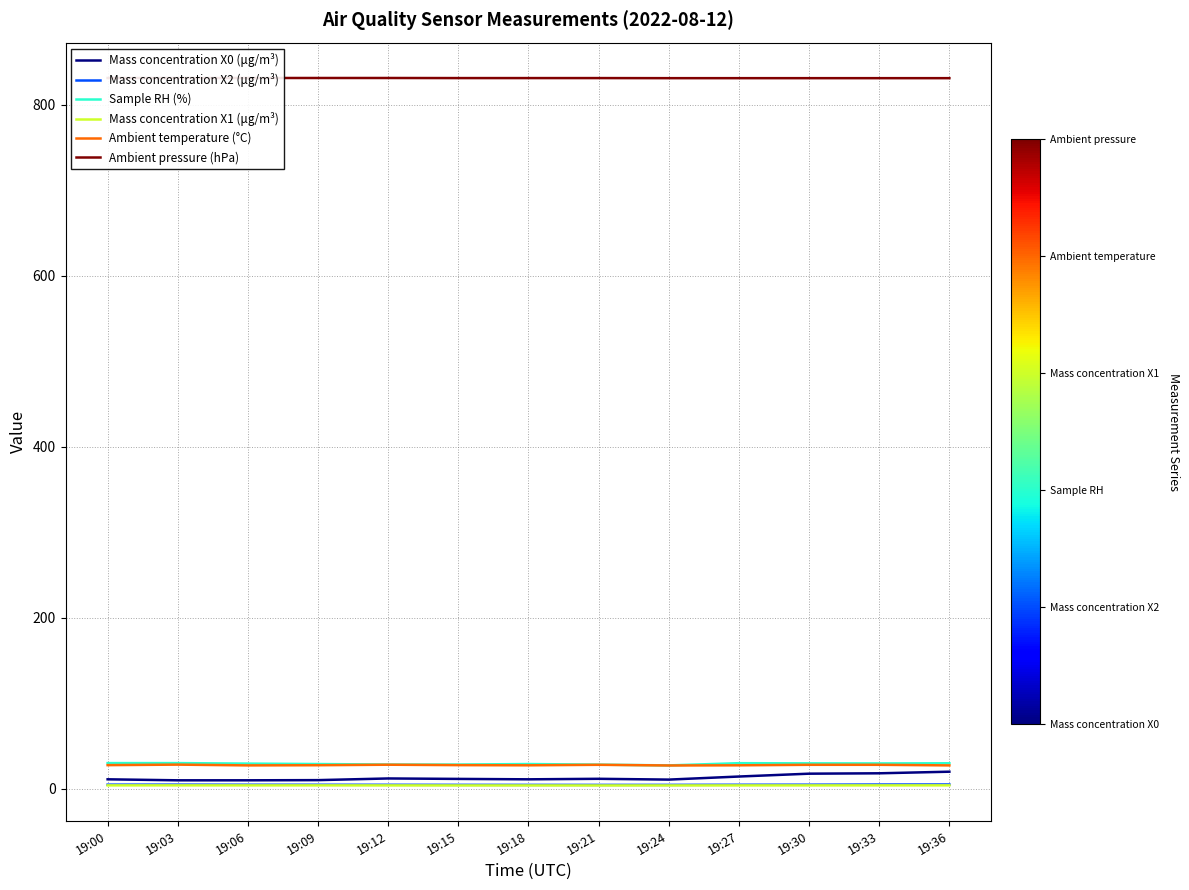

Which series has the widest spread of values?

Mass concentration X0 (μg/m³)